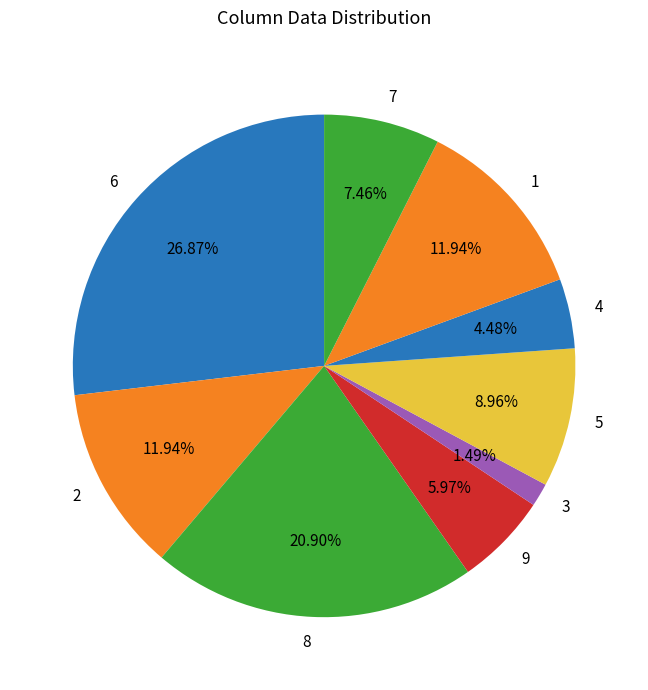

What percentage is the 6 slice, to the nearest percent?

27%